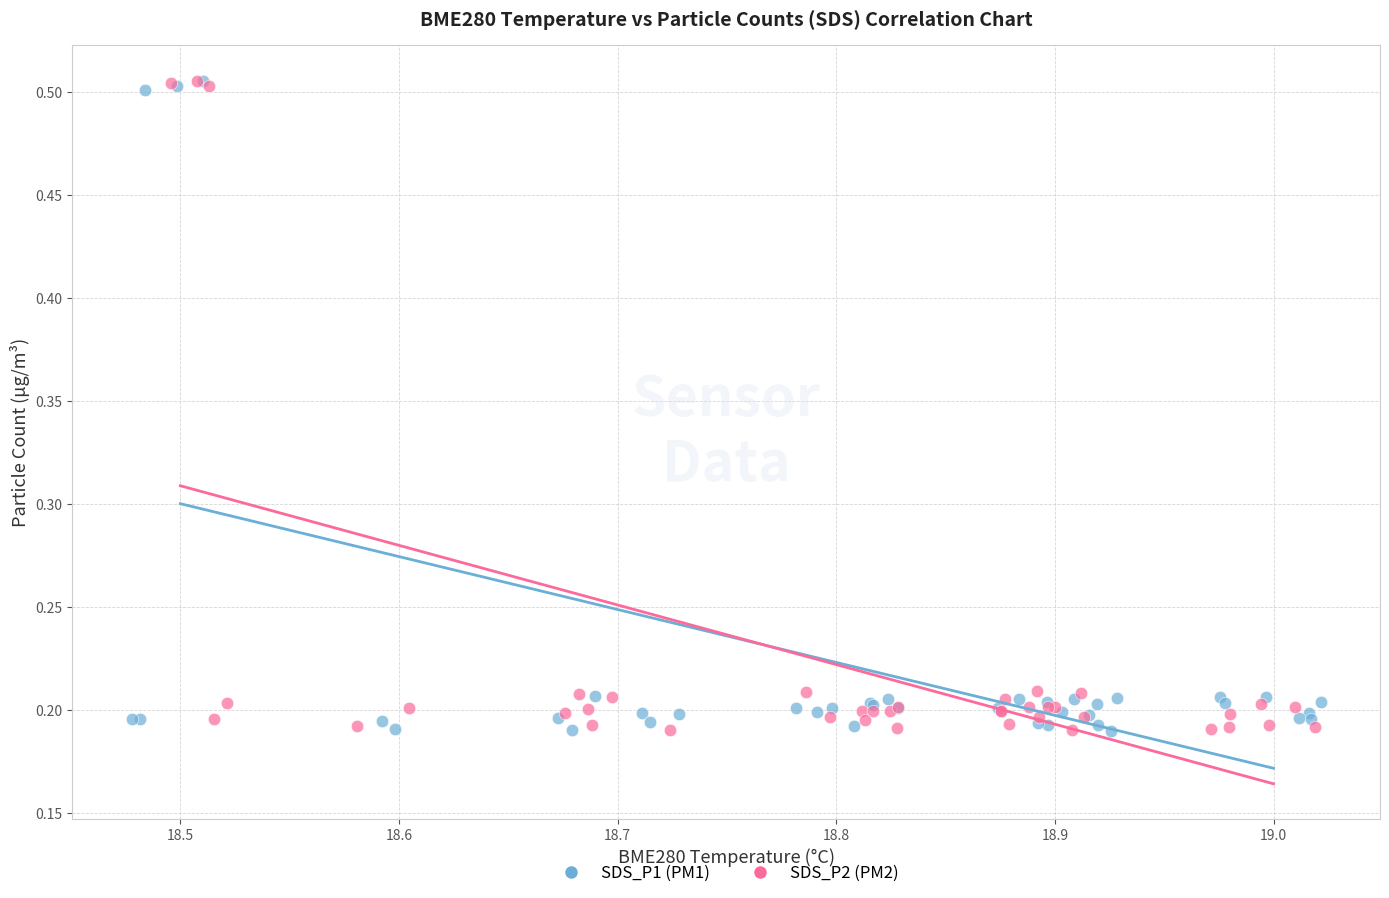

What are all the series names shown in the legend?

SDS_P1 (PM1), SDS_P2 (PM2)